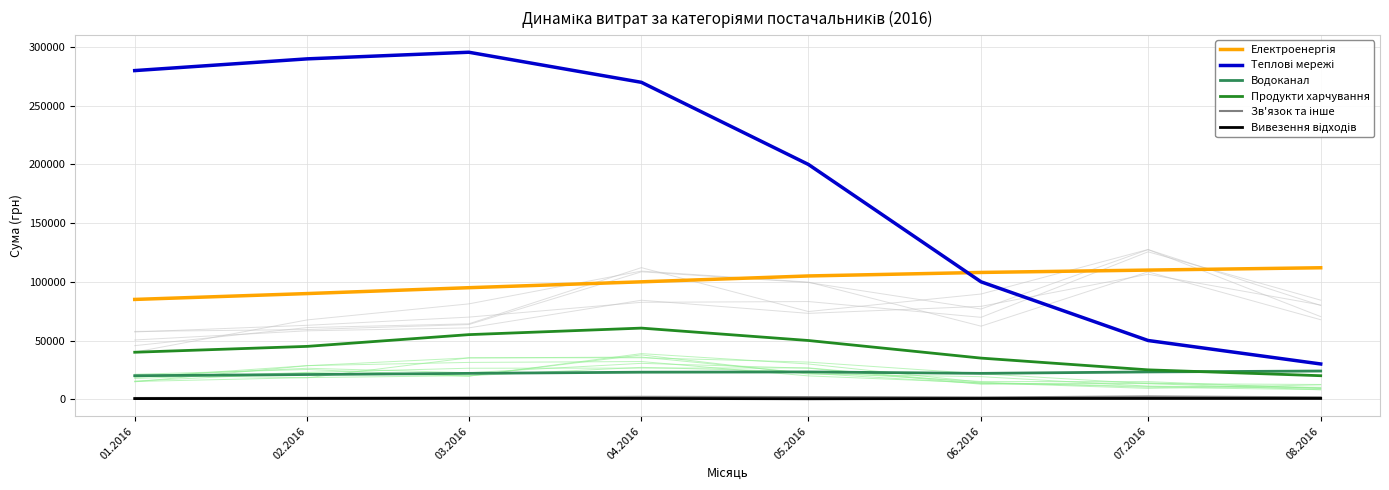

Count the number of data series in this chart.

6